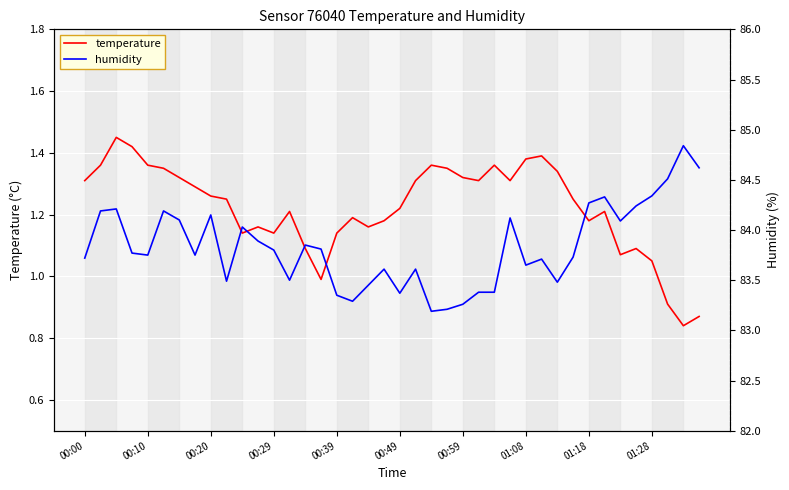

At how many categories does at least one series exceed 82?

40